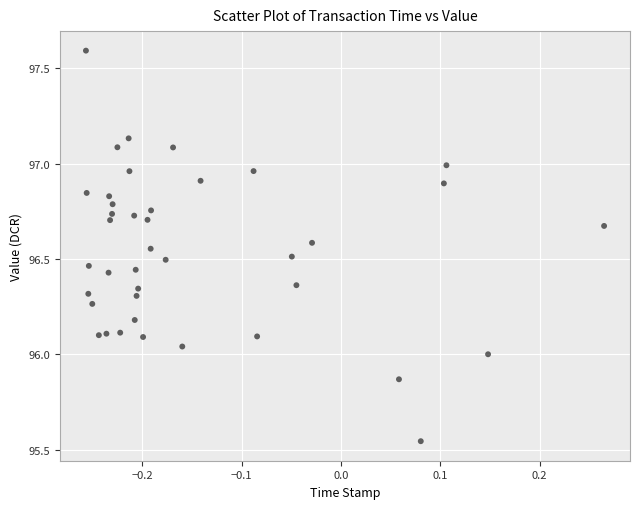

What is the range of Y values (max minus min)?

2.0